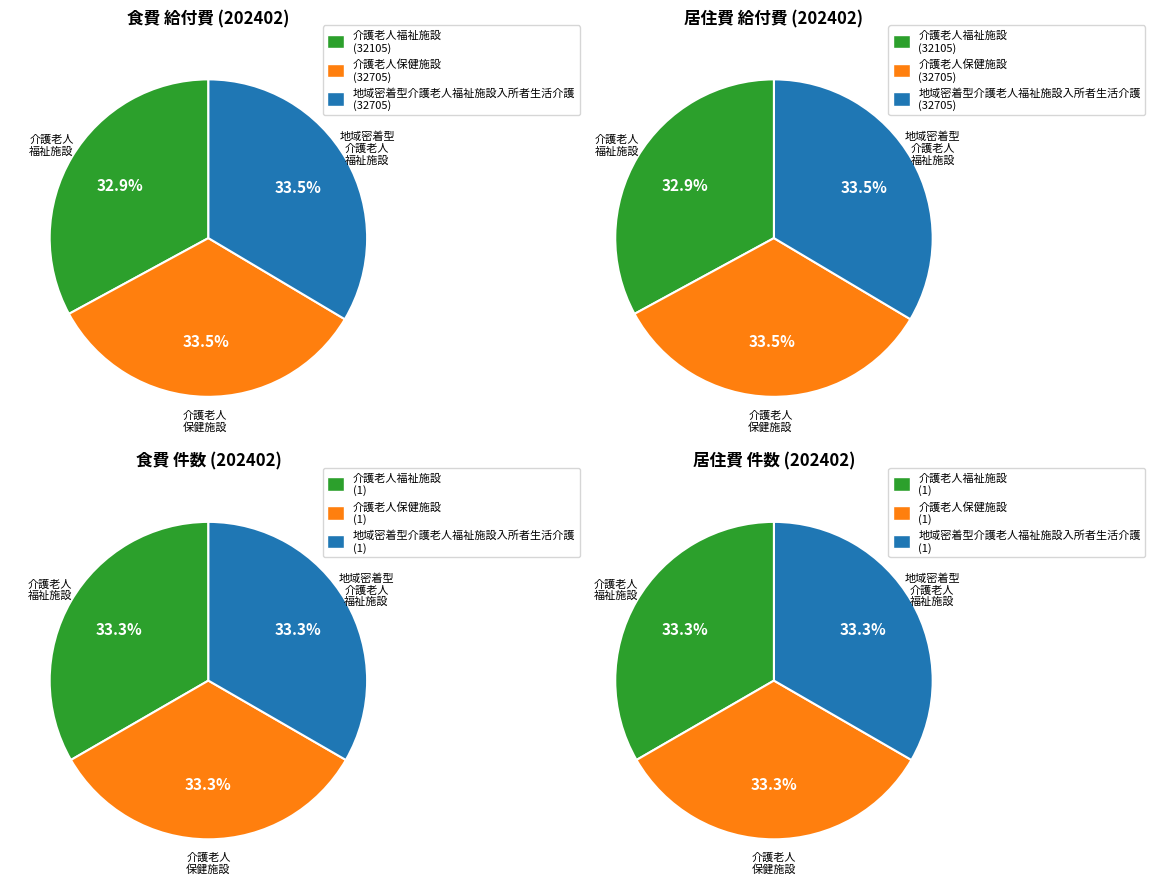

What percentage do 介護老人保健施設 and 介護老人福祉施設 together represent?

66.5%